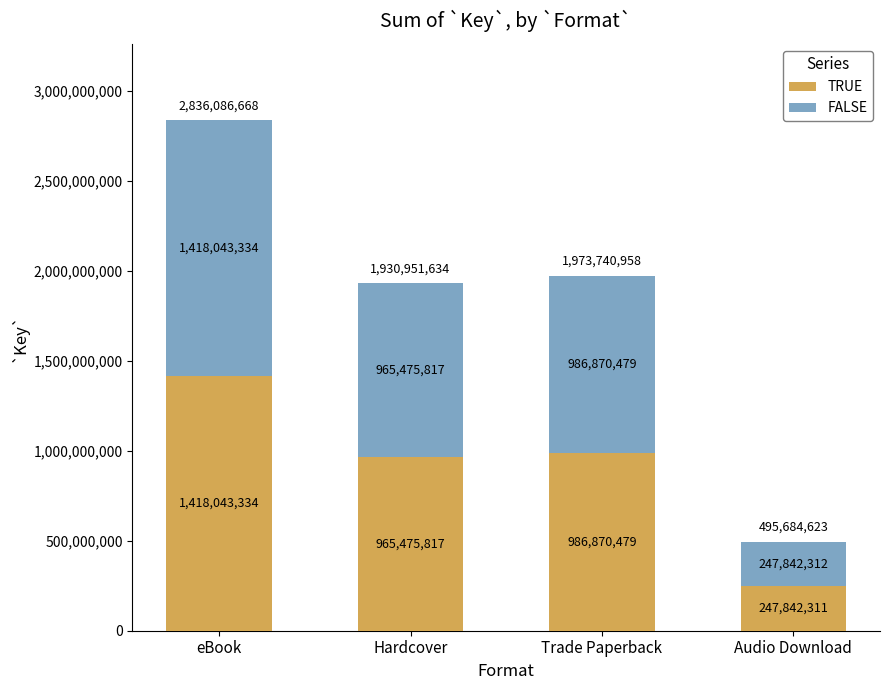

At which label does TRUE first exceed 986870479?

eBook